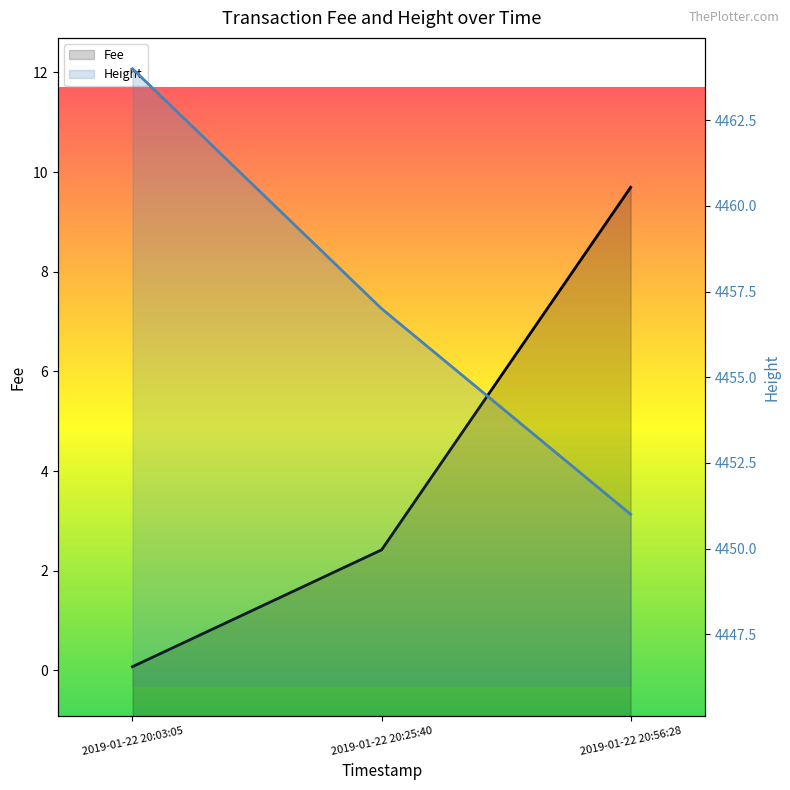

Rank the categories by Fee value from highest to lowest.

2019-01-22 20:56:28, 2019-01-22 20:25:40, 2019-01-22 20:03:05